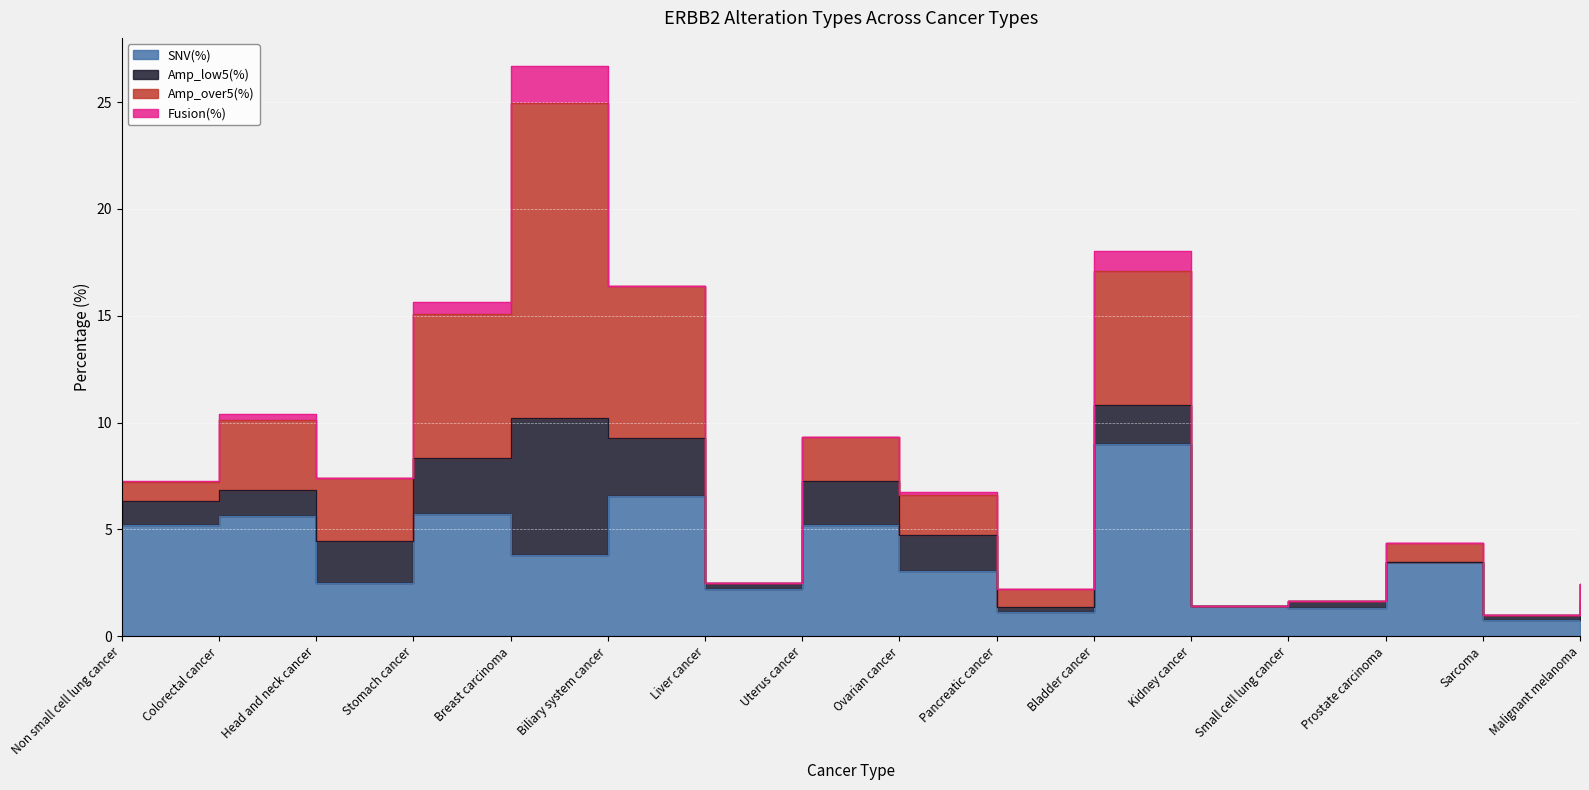

What is the spread (max minus min) of values at Colorectal cancer?

5.3